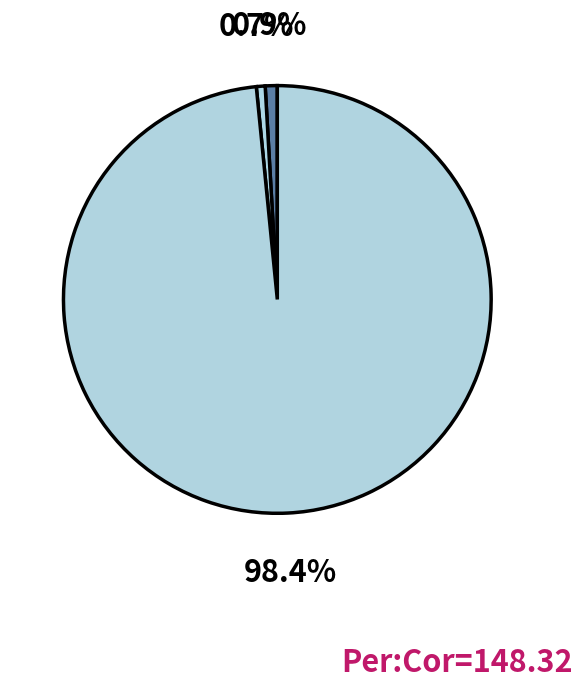

Count the number of slices in the pie.

3